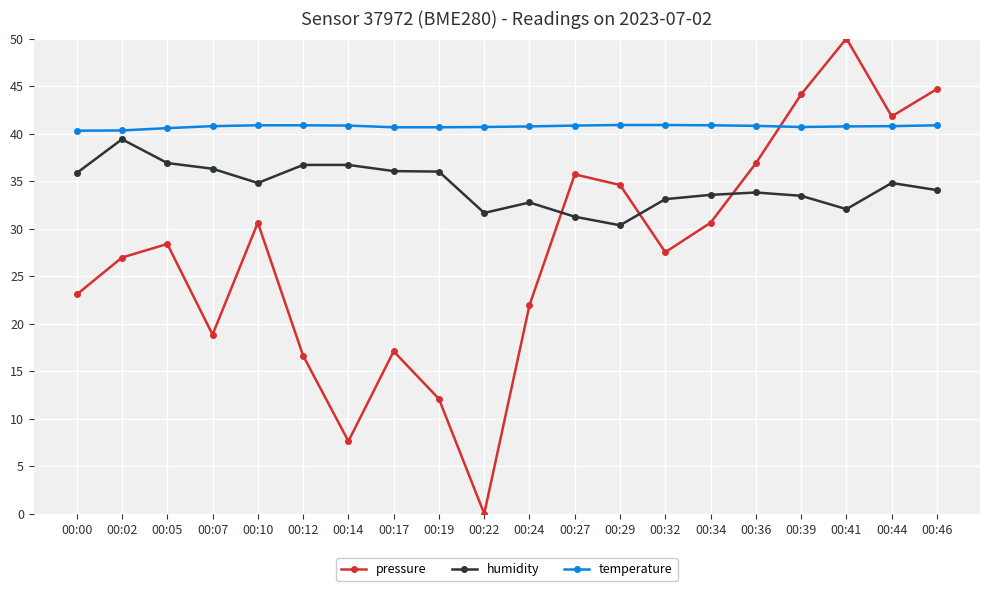

How many series are shown in this chart?

3